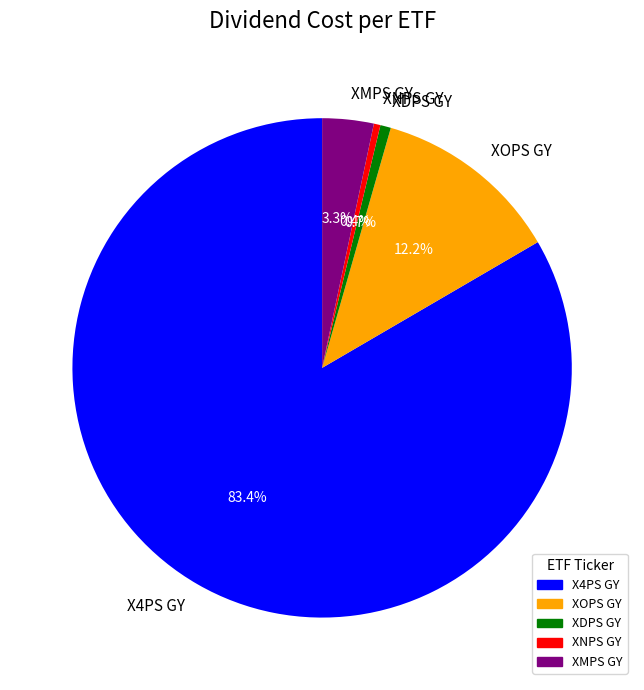

How much of the chart is everything except XNPS GY?

99.6%